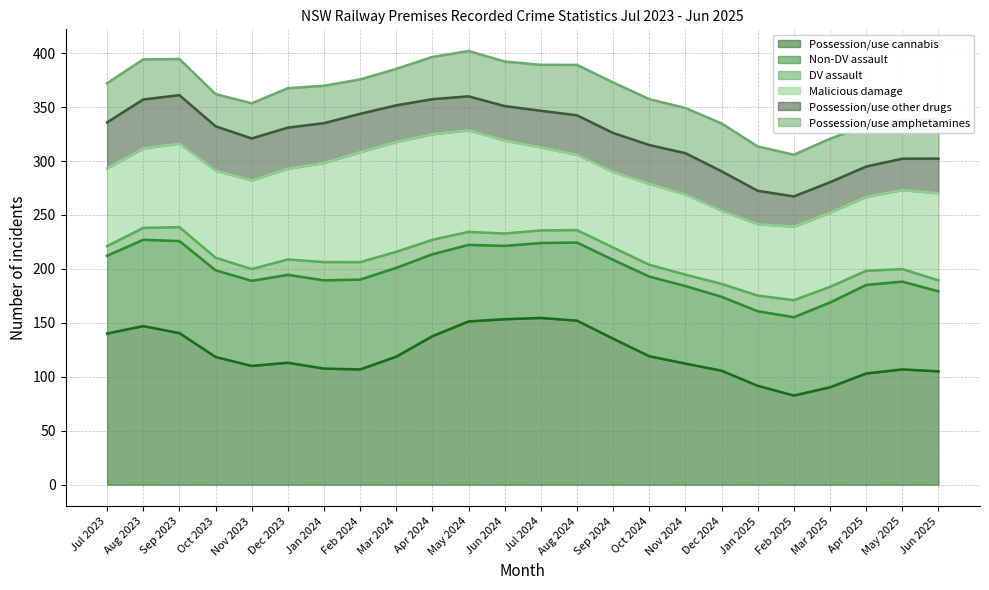

The Possession/use cannabis series shows 112.3 at Nov 2024. True or false?

True